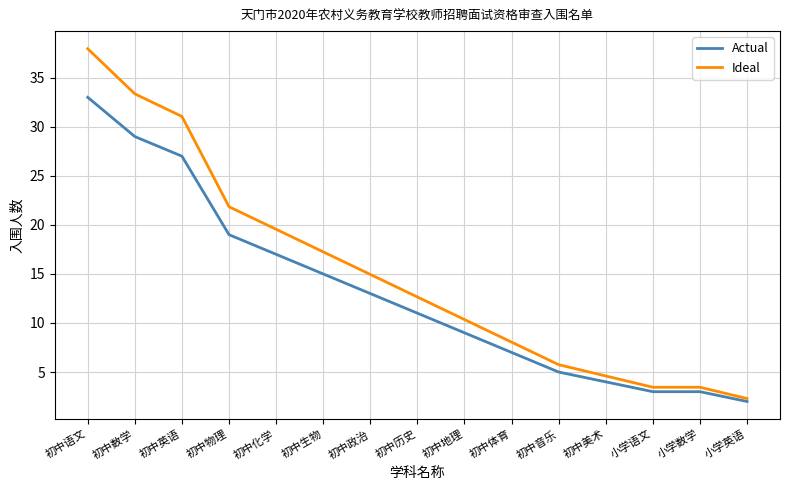

Does the chart have visible grid lines?

Yes